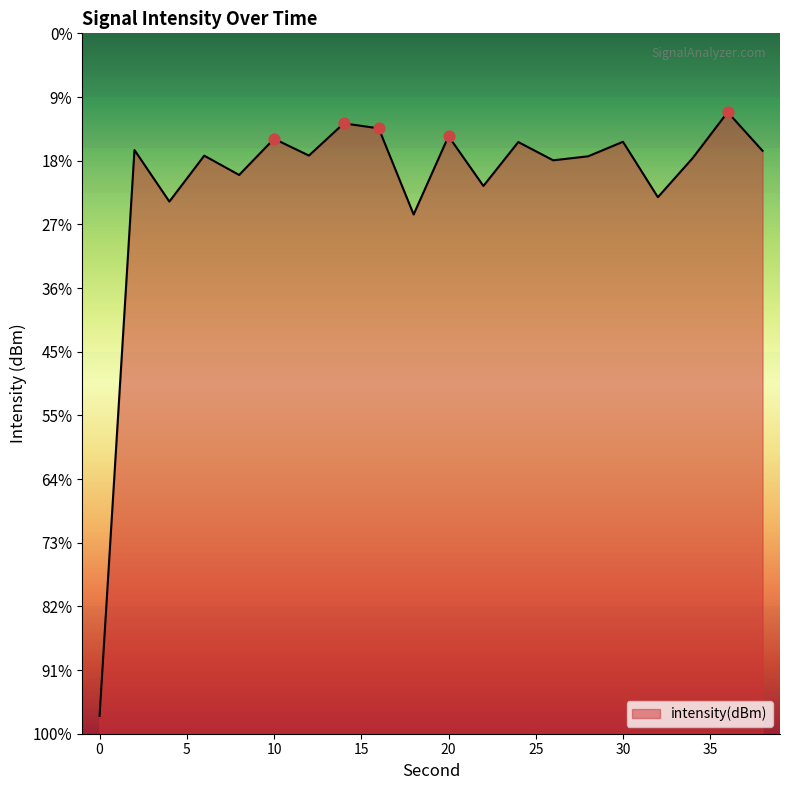

What is the change in value from 20 to 28?

-3.2